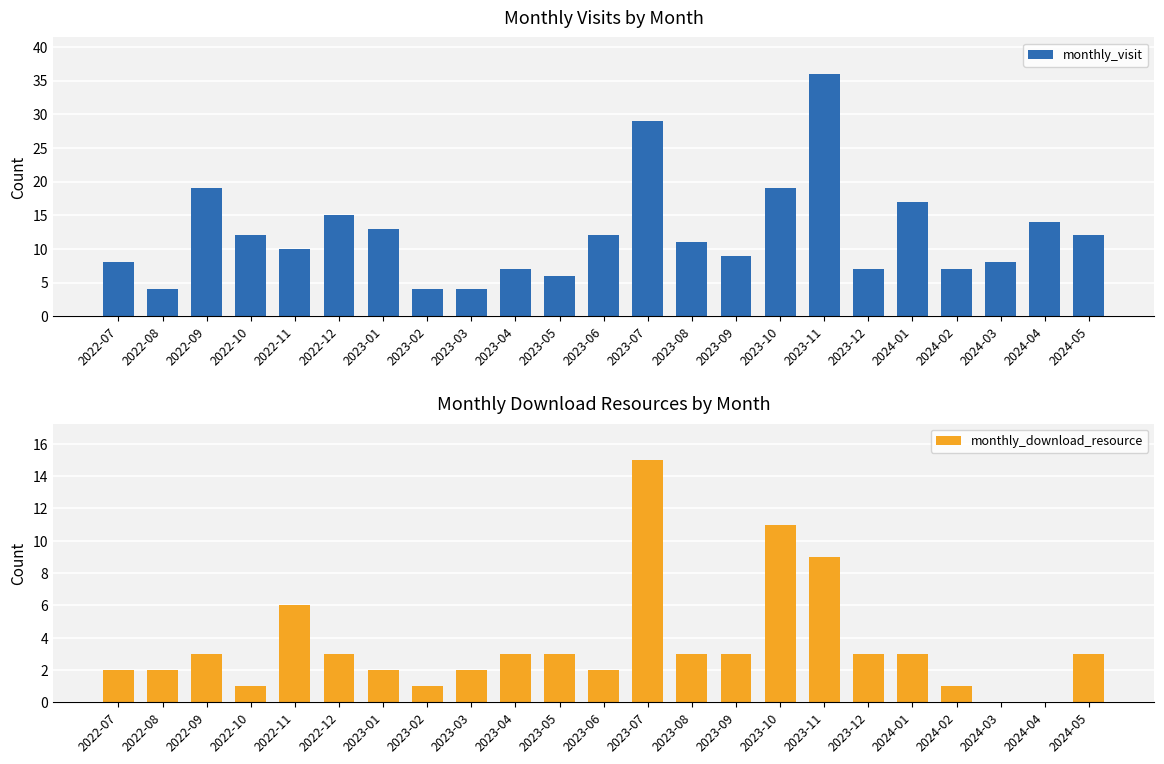

List the labels in order of monthly_download_resource value, largest first.

2023-07, 2023-10, 2023-11, 2022-11, 2022-09, 2022-12, 2023-04, 2023-05, 2023-08, 2023-09, 2023-12, 2024-01, 2024-05, 2022-07, 2022-08, 2023-01, 2023-03, 2023-06, 2022-10, 2023-02, 2024-02, 2024-03, 2024-04